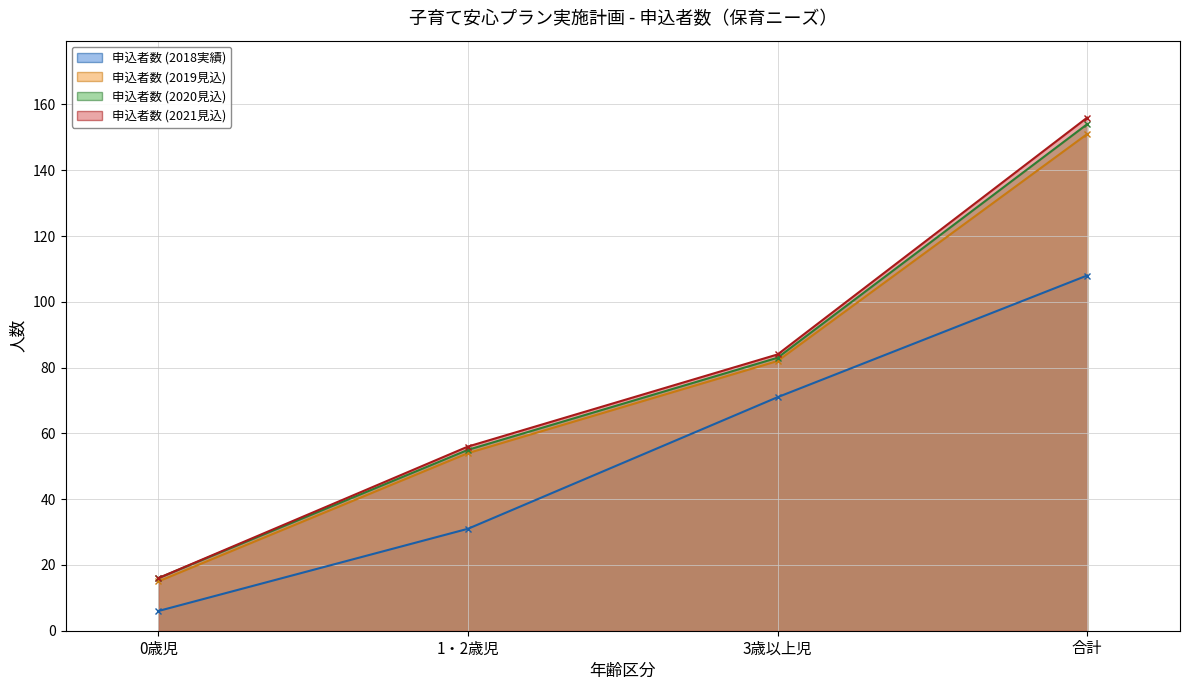

What position from the right is 3歳以上児?

2